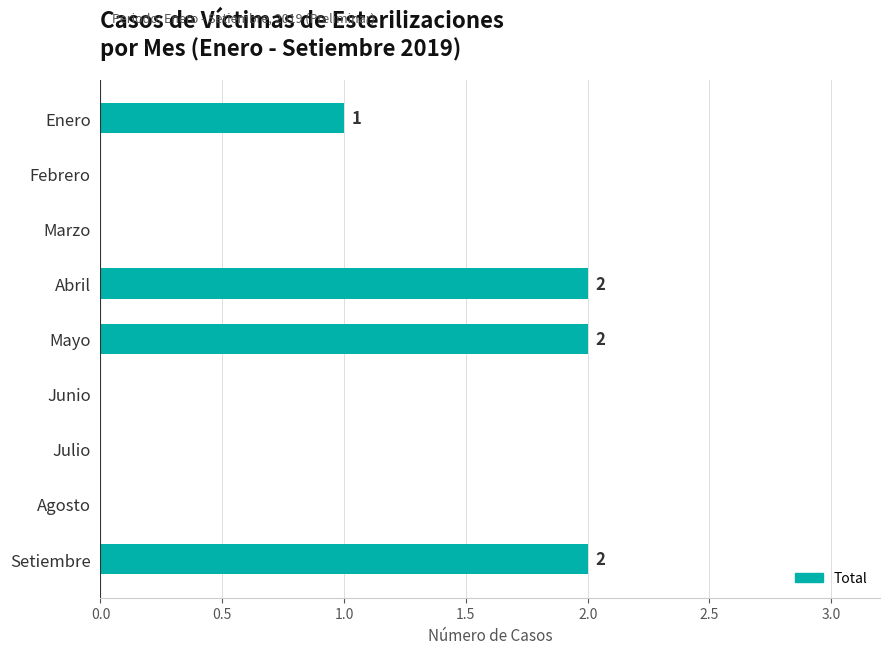

What is the maximum value shown in the chart?

2